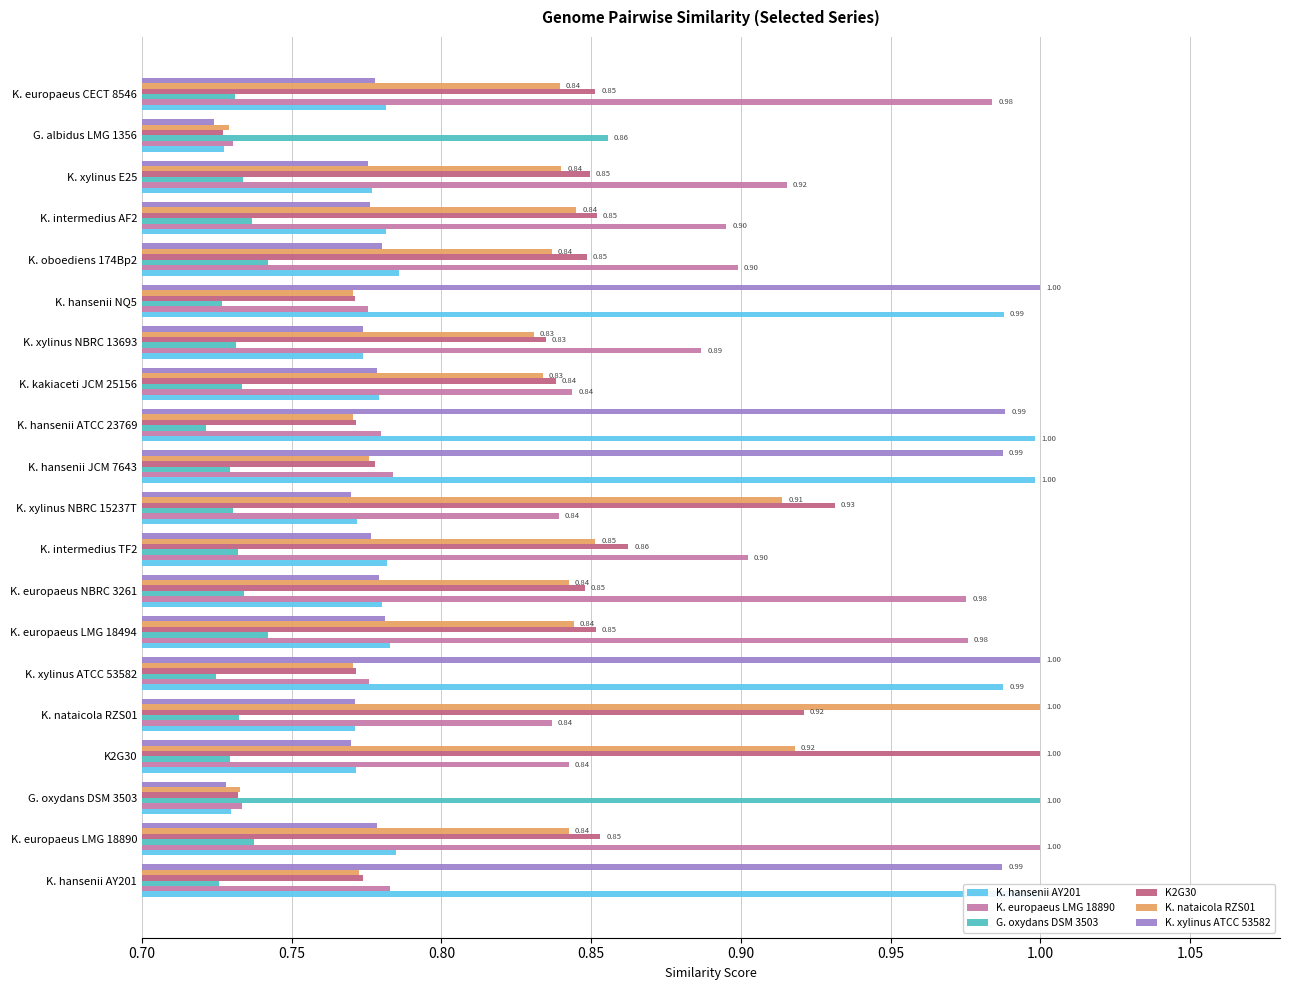

Count the K2G30 values in the range 0 to 1.

20